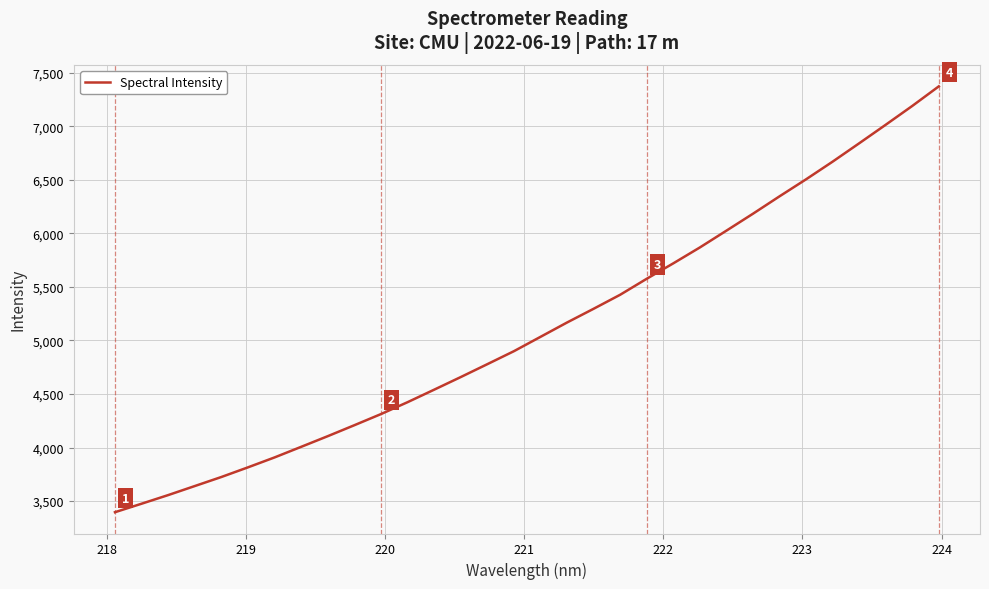

What is the greatest value displayed?

7372.7